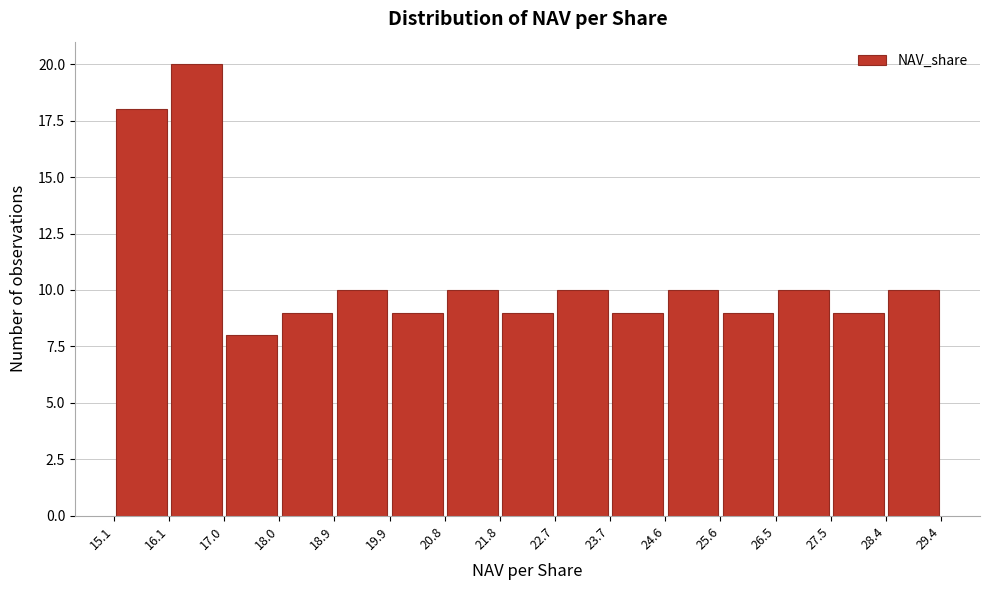

How tall is the bar that spans 24.6 to 25.6 on the x-axis? The values are not printed on the chart, so give them approximately, as read against the axis.

10